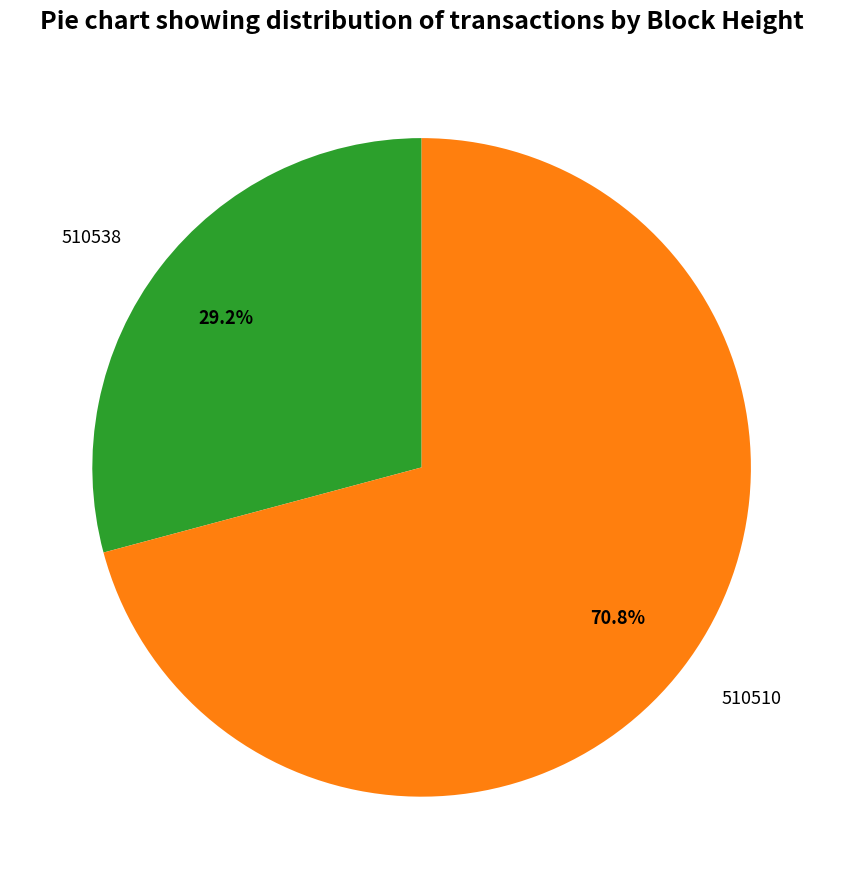

To the nearest percent, what is the combined percentage of 510538 and 510510?

100%